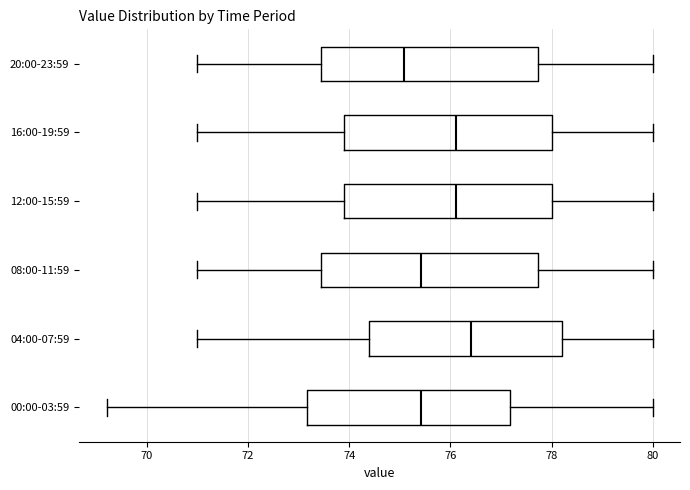

Which box has the furthest to the left median line?

20:00-23:59